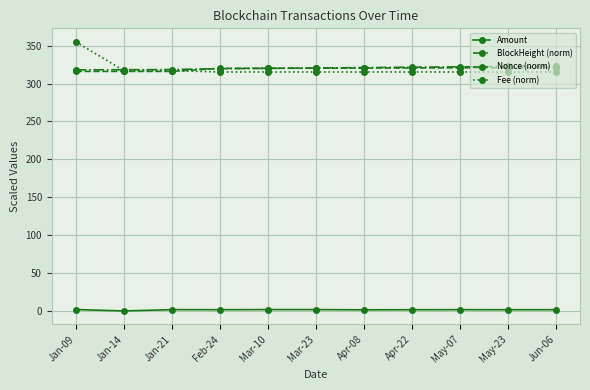

Is this an area chart (filled region under the line)?

No